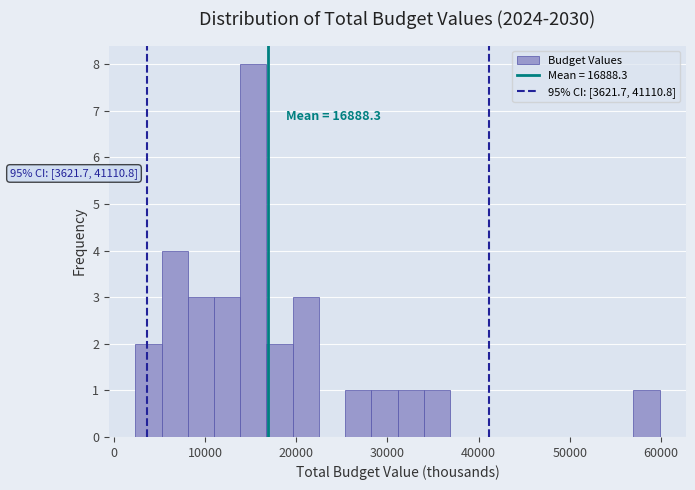

Around what value on the x-axis is the tallest bar? Give the approximate position of its centre, as read against the axis.

15000